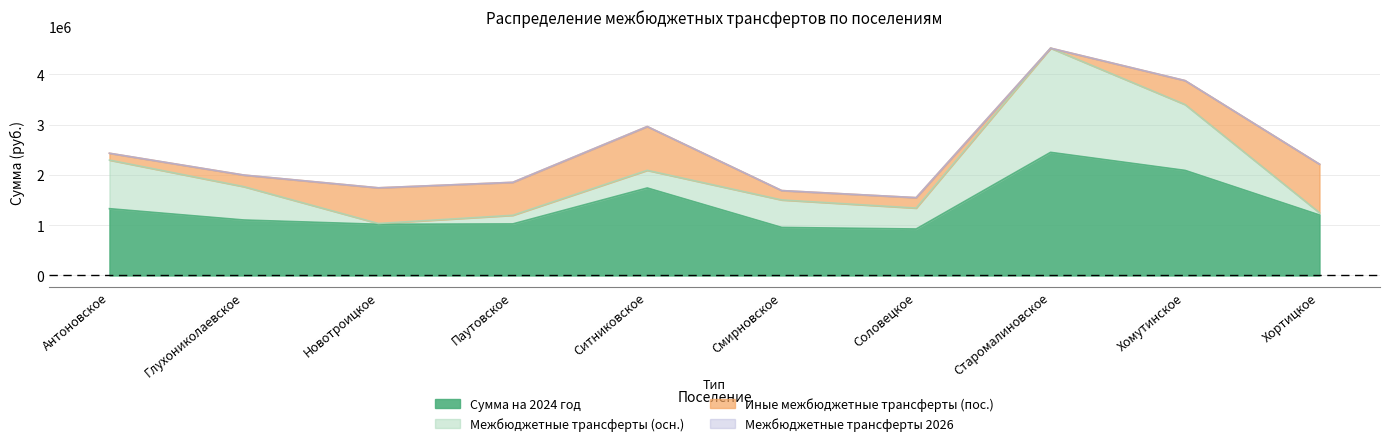

Where is Сумма на 2024 год nearest to the value 1687724?

Ситниковское